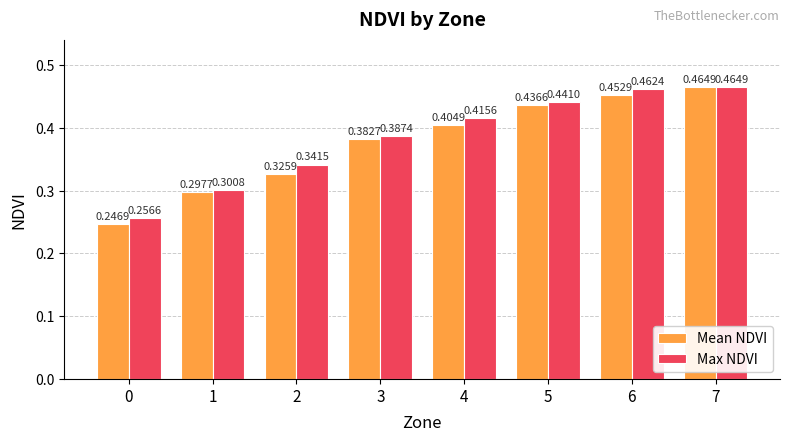

What are all the series names shown in the legend?

Mean NDVI, Max NDVI